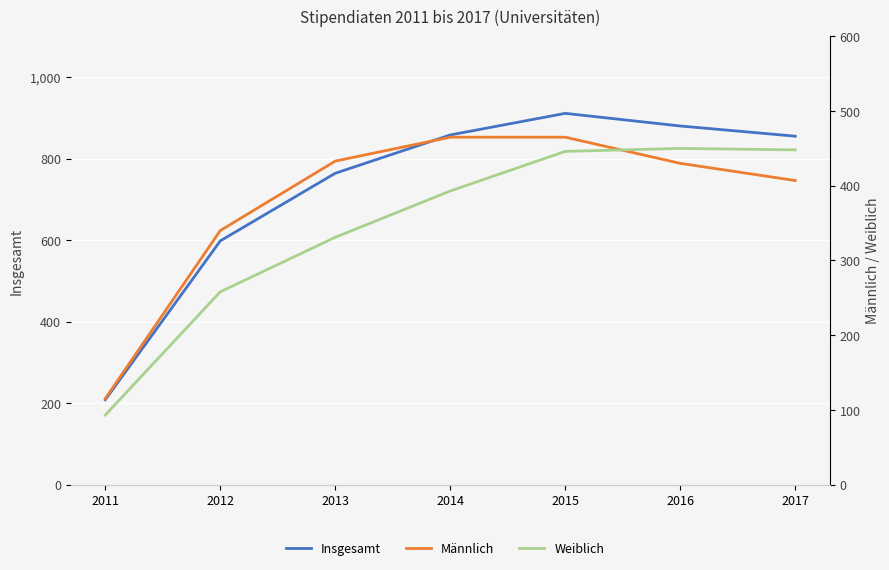

Rank the series by their maximum value, from highest to lowest.

Insgesamt, Männlich, Weiblich